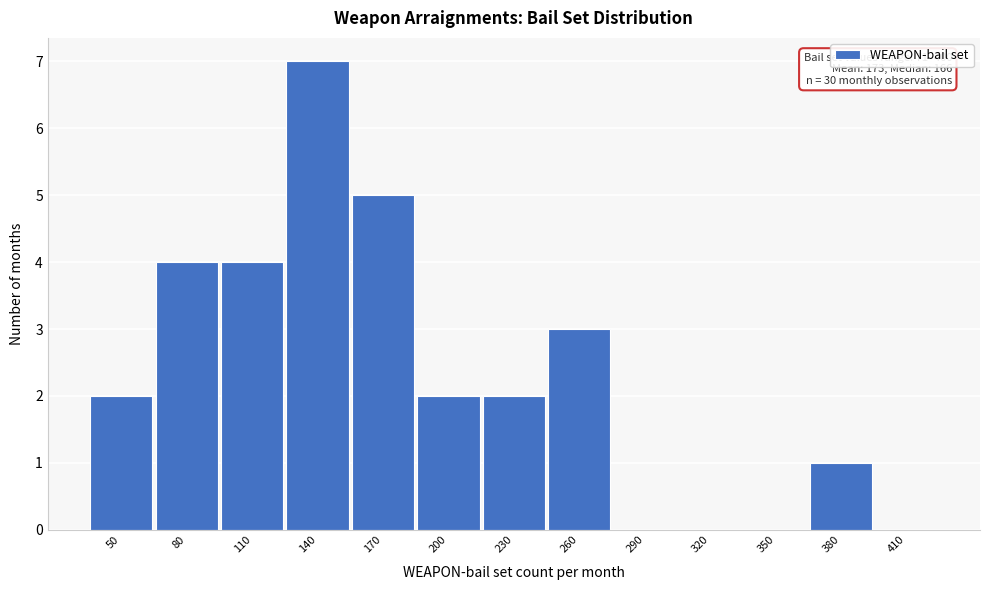

Reading right to left, list all the values displayed in this chart.

410=0	380=1	350=0	320=0	290=0	260=3	230=2	200=2	170=5	140=7	110=4	80=4	50=2